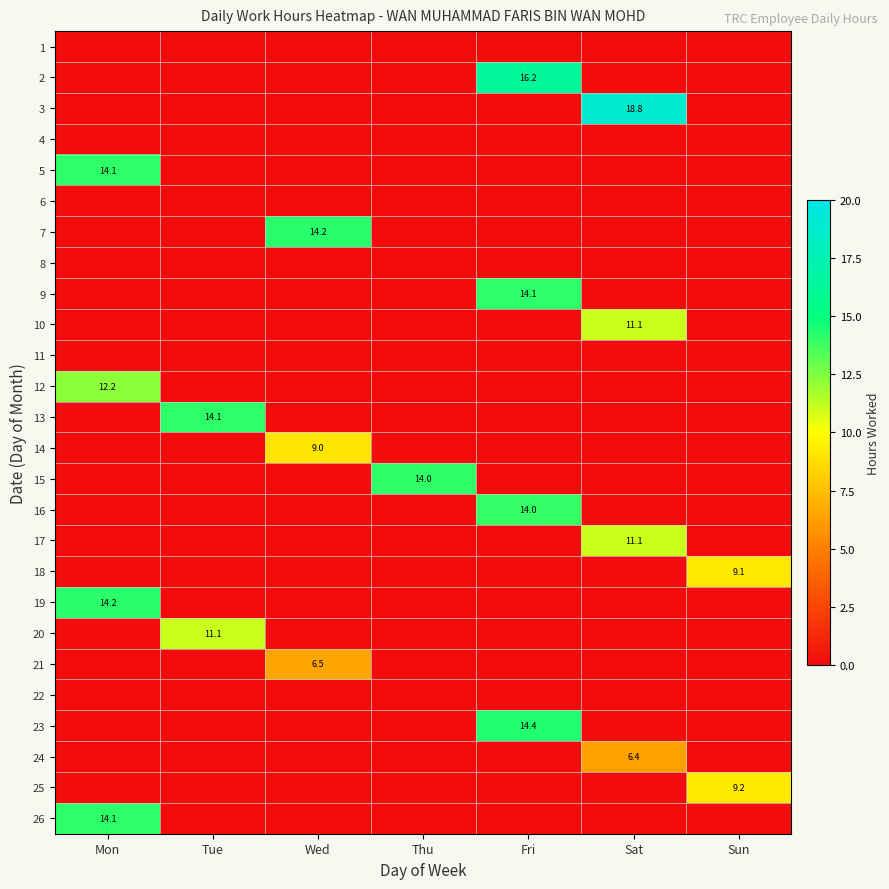

Is the value of 22 at Thu greater than the value of 5 at Thu?

No